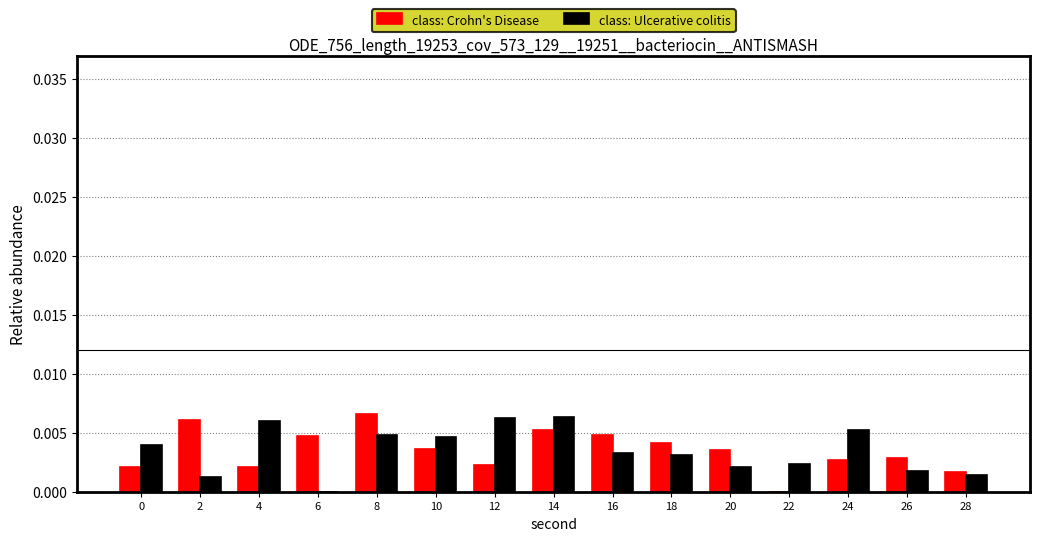

Between 14 and 16, which series saw the biggest shift?

class: Ulcerative colitis